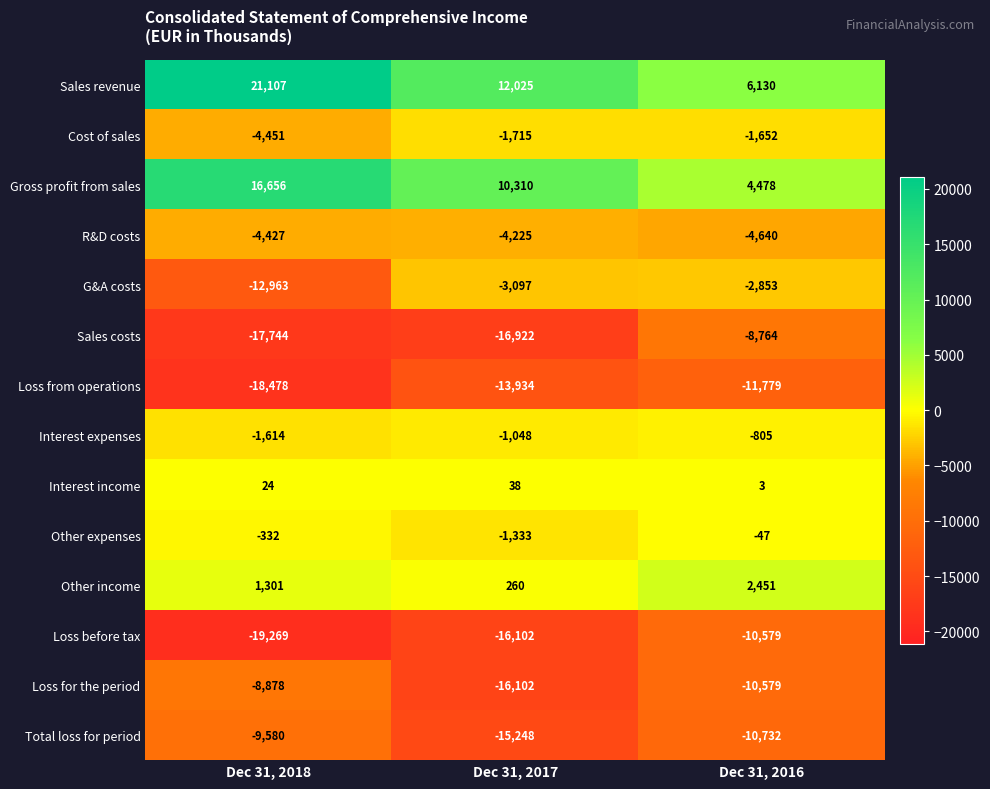

Count the number of categories in the chart.

3